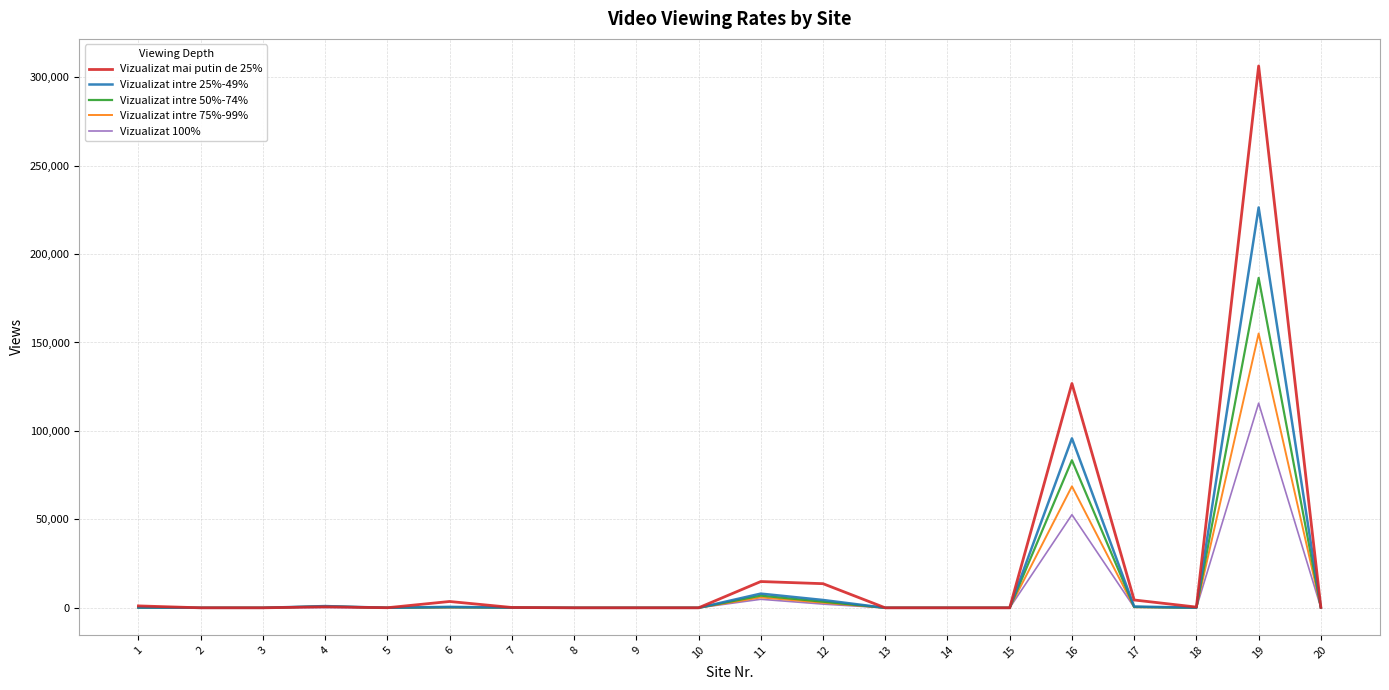

List the series in order of their peak value, lowest first.

Vizualizat 100%, Vizualizat intre 75%-99%, Vizualizat intre 50%-74%, Vizualizat intre 25%-49%, Vizualizat mai putin de 25%